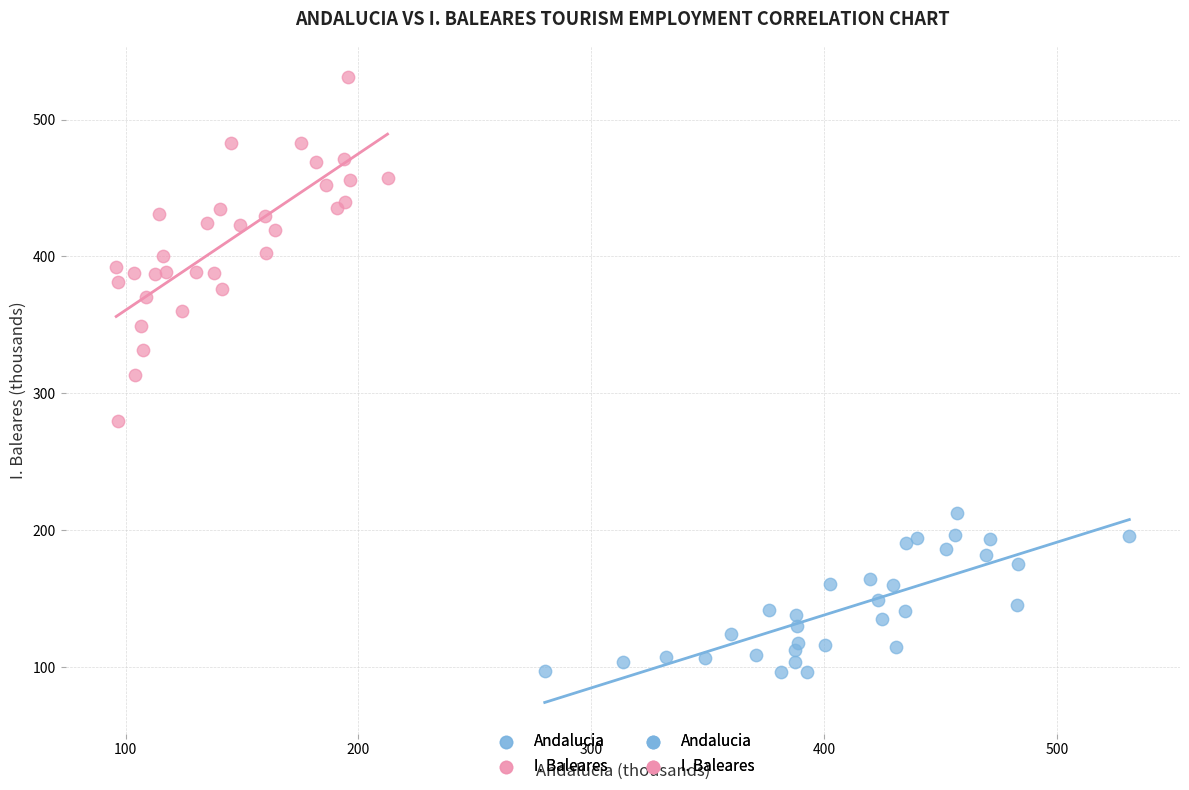

Which series reaches the minimum Y coordinate?

Andalucia